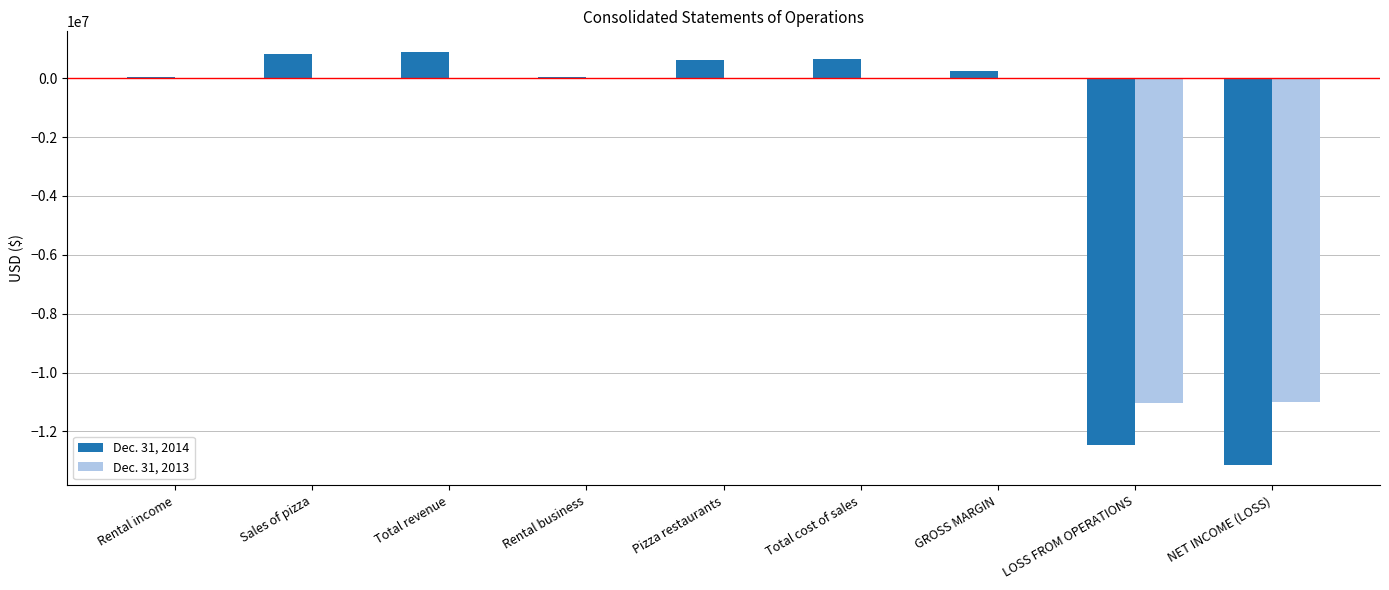

True or false: Dec. 31, 2013 has a value of 6194816 at Total revenue.

False